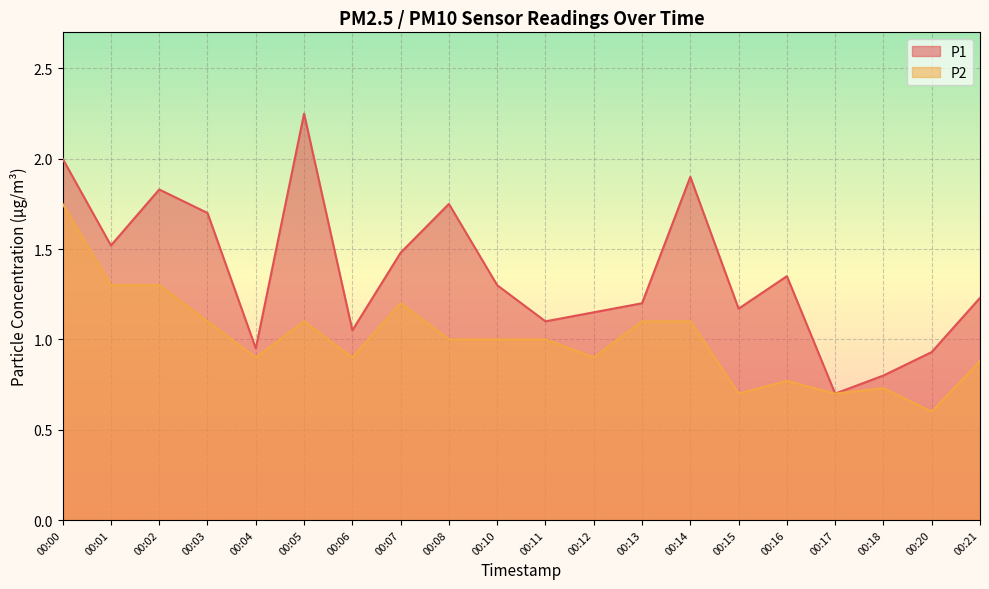

Is the value of P2 at 00:20 greater than the value of P1 at 00:05?

No